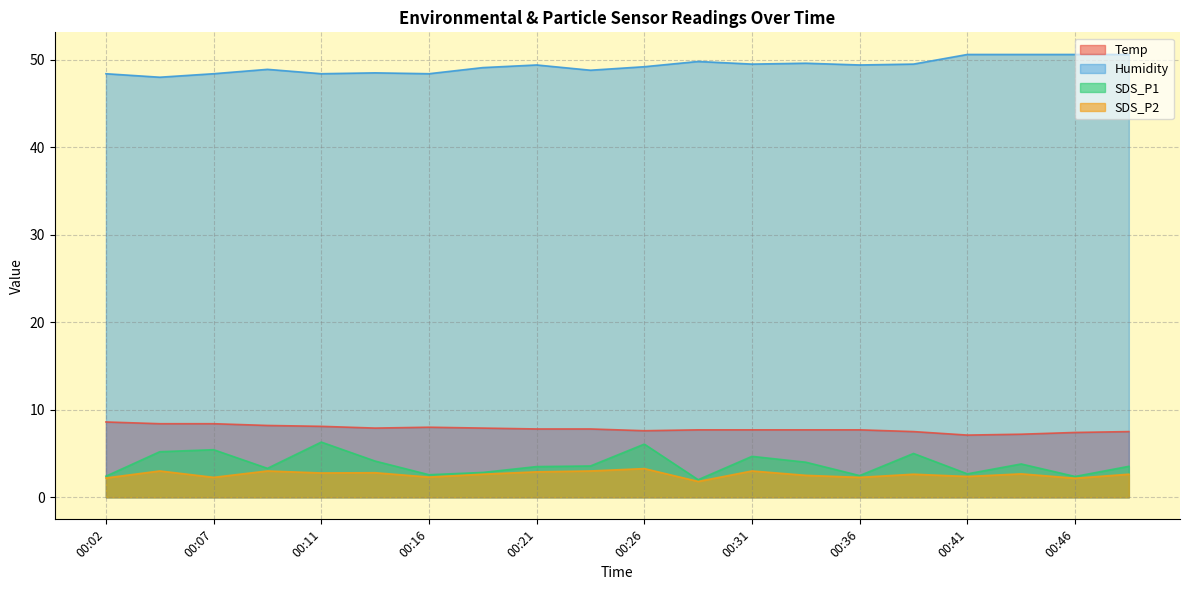

In Temp, how many points are higher than both neighbors (excluding endpoints)?

1